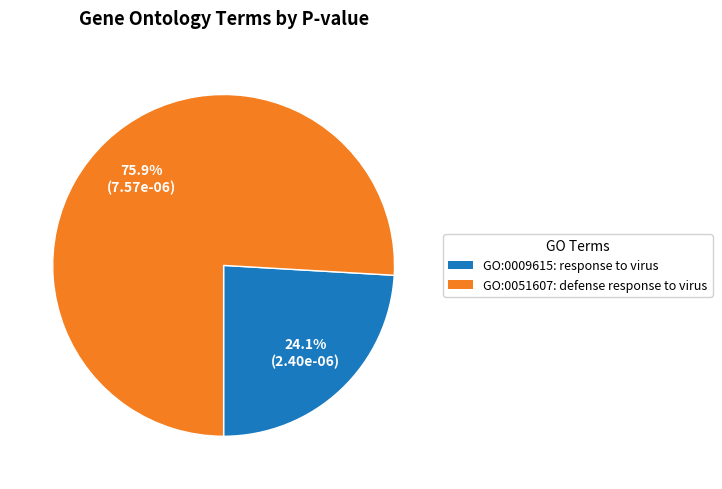

To the nearest percent, what is the average slice percentage?

50%